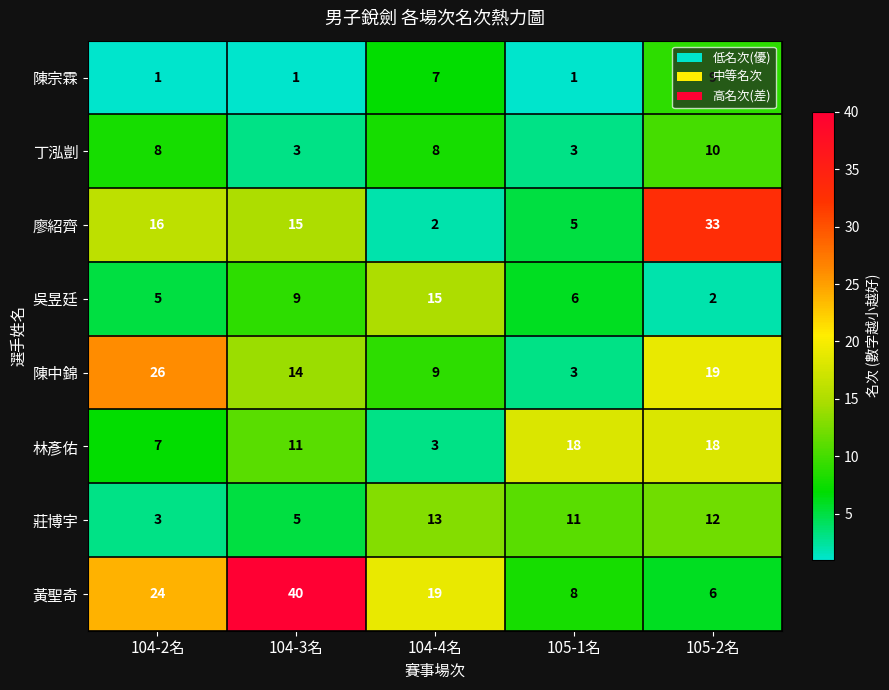

List the series in order of their peak value, lowest first.

陳宗霖, 丁泓剴, 莊博宇, 吳昱廷, 林彥佑, 陳中錦, 廖紹齊, 黃聖奇